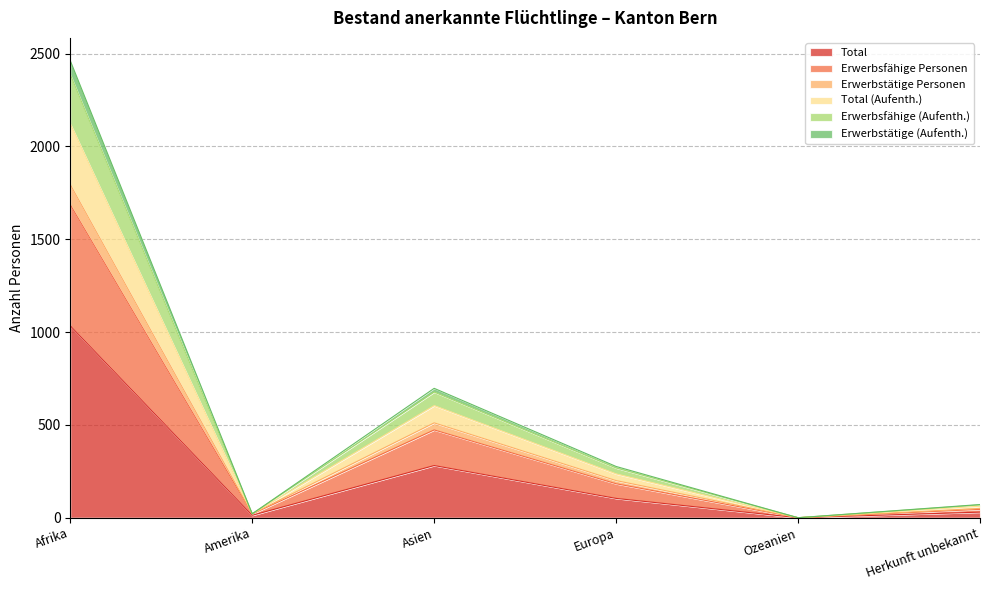

At which label is Total closest to 517?

Asien